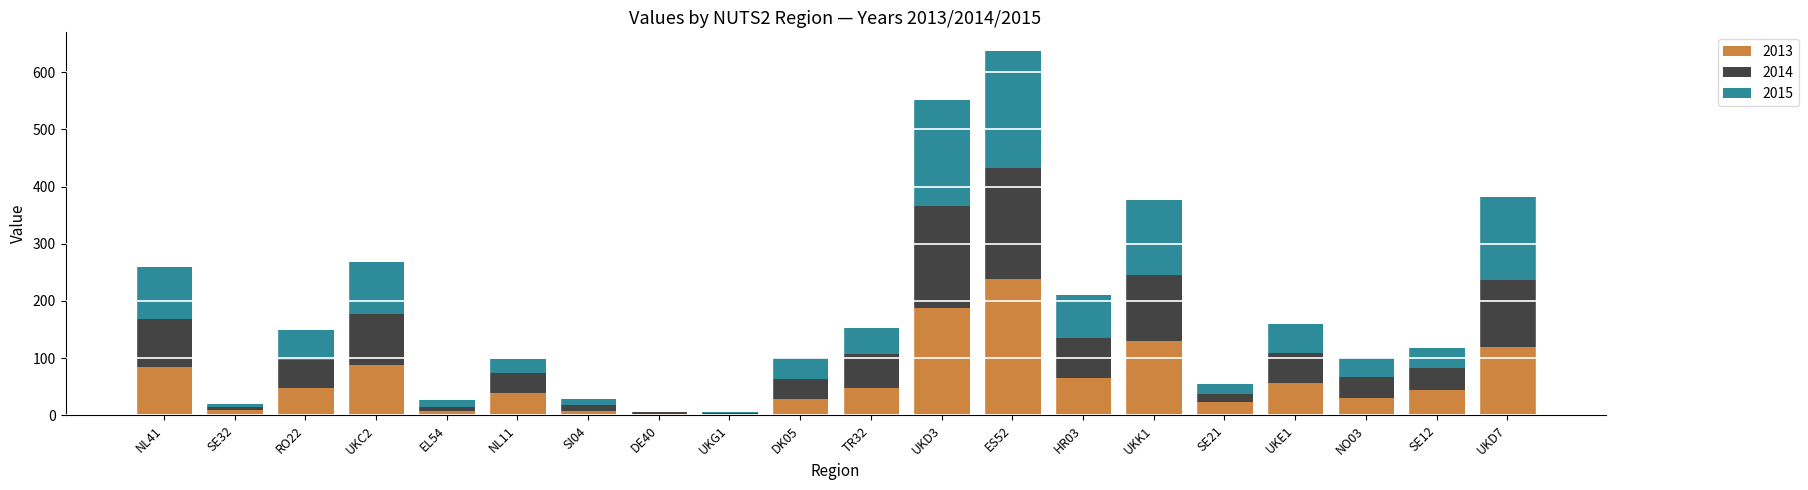

What is the sum of all 2013 values?

1262